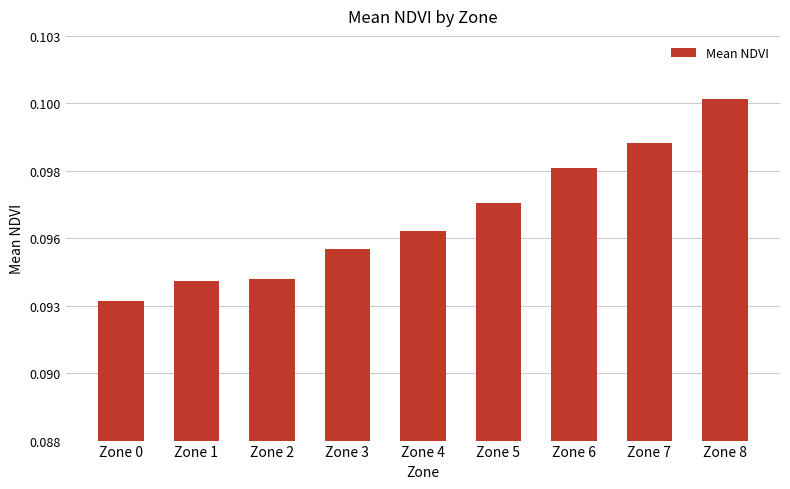

What is the average value?

0.1